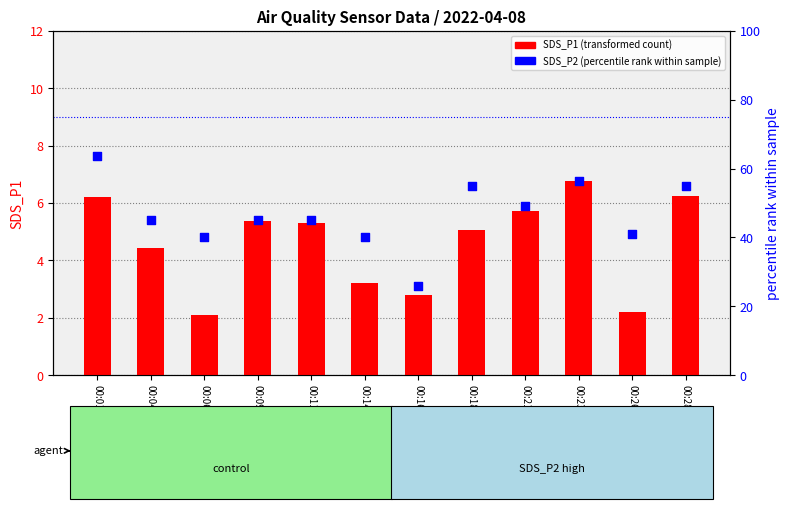

Which series reaches the minimum Y coordinate?

SDS_P1 (transformed count)